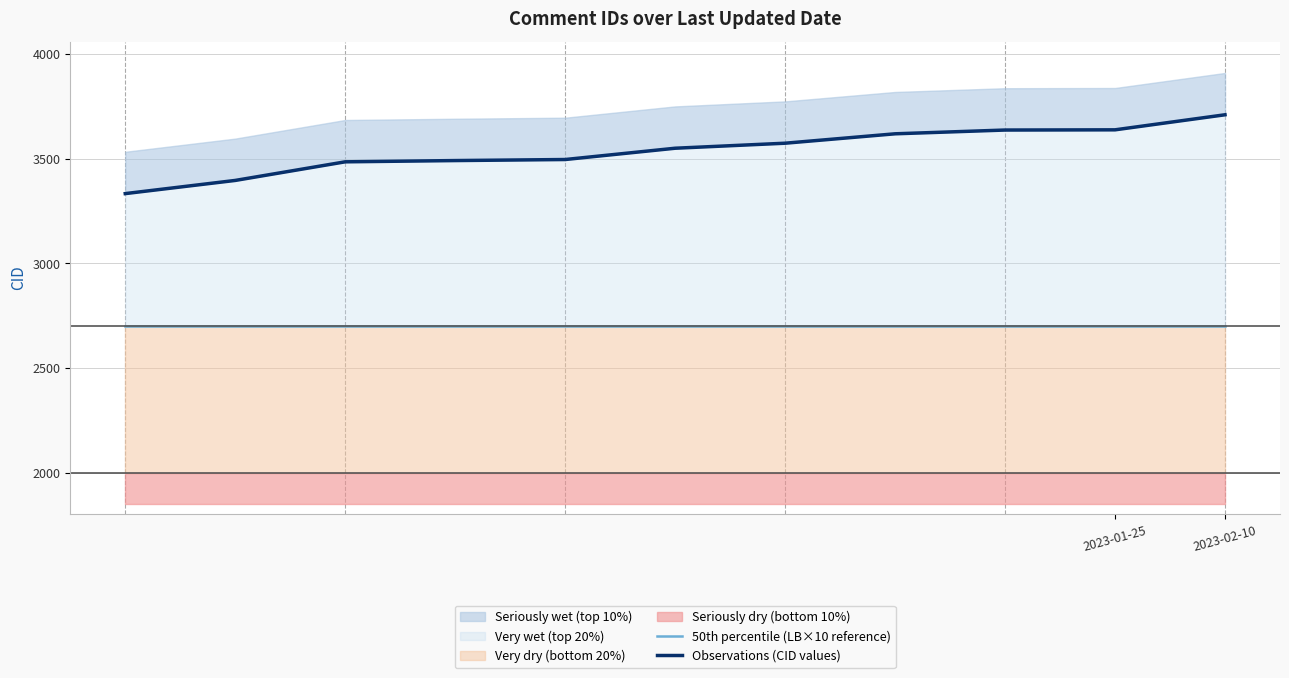

How many lines are shown in the chart?

2